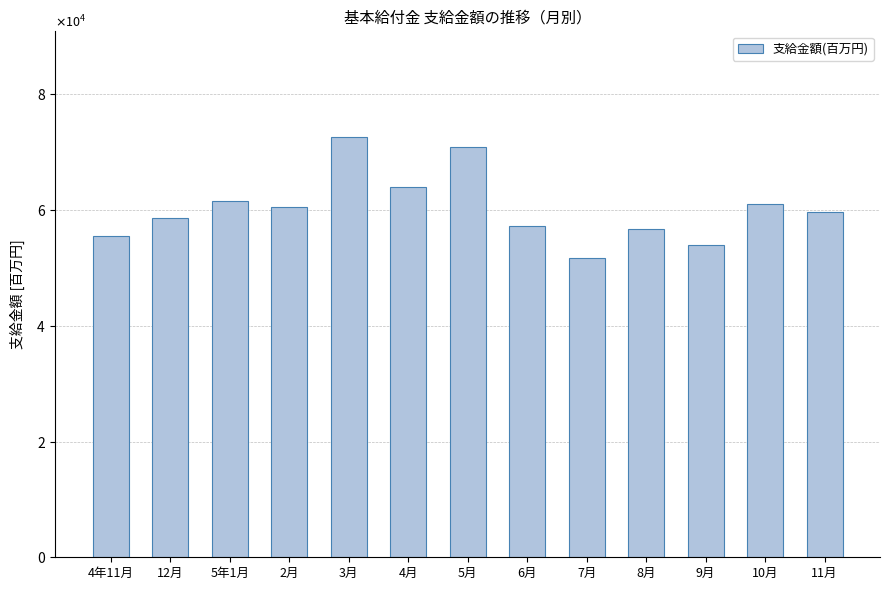

Are the bars horizontal?

No